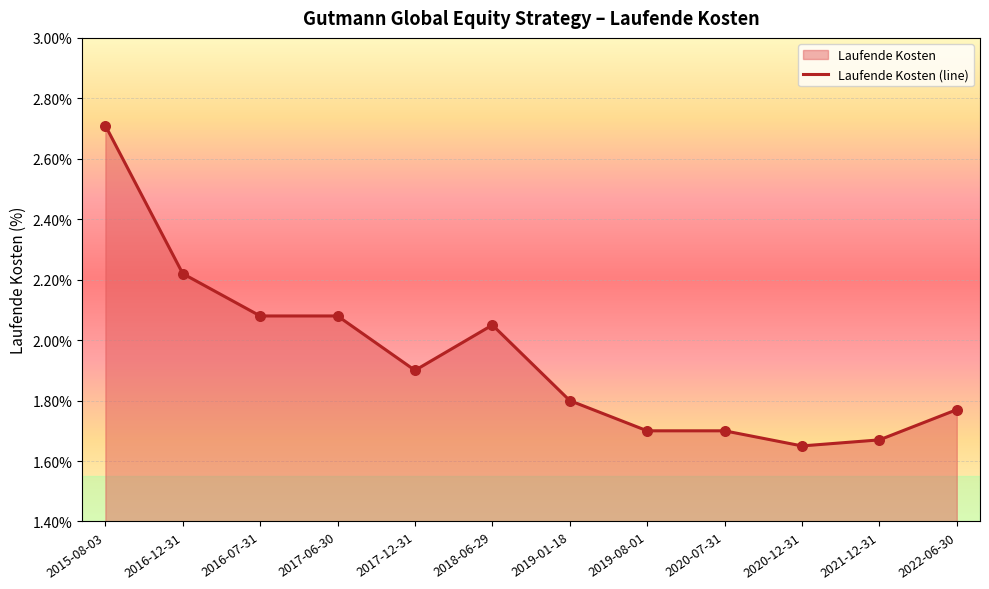

Approximately how many times larger is the value at 2019-08-01 compared to 2017-06-30?

0.8